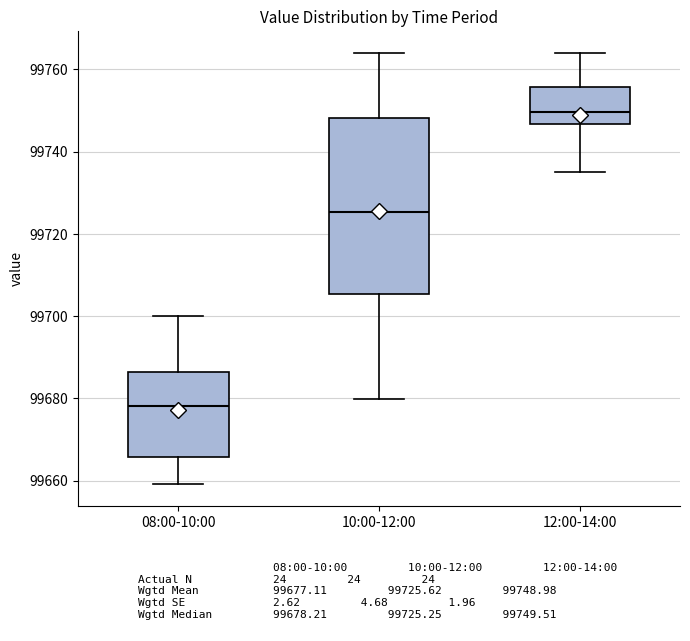

Reading left to right, read every box against the y-axis: the position of its median line, the range the box covers, and the ends of its whiskers. The values are not printed on the chart, so give them approximately, as read against the axis.

08:00-10:00: median 99678, box 99666 to 99686, whiskers 99660 to 99700
10:00-12:00: median 99726, box 99706 to 99748, whiskers 99680 to 99764
12:00-14:00: median 99750, box 99746 to 99756, whiskers 99736 to 99764